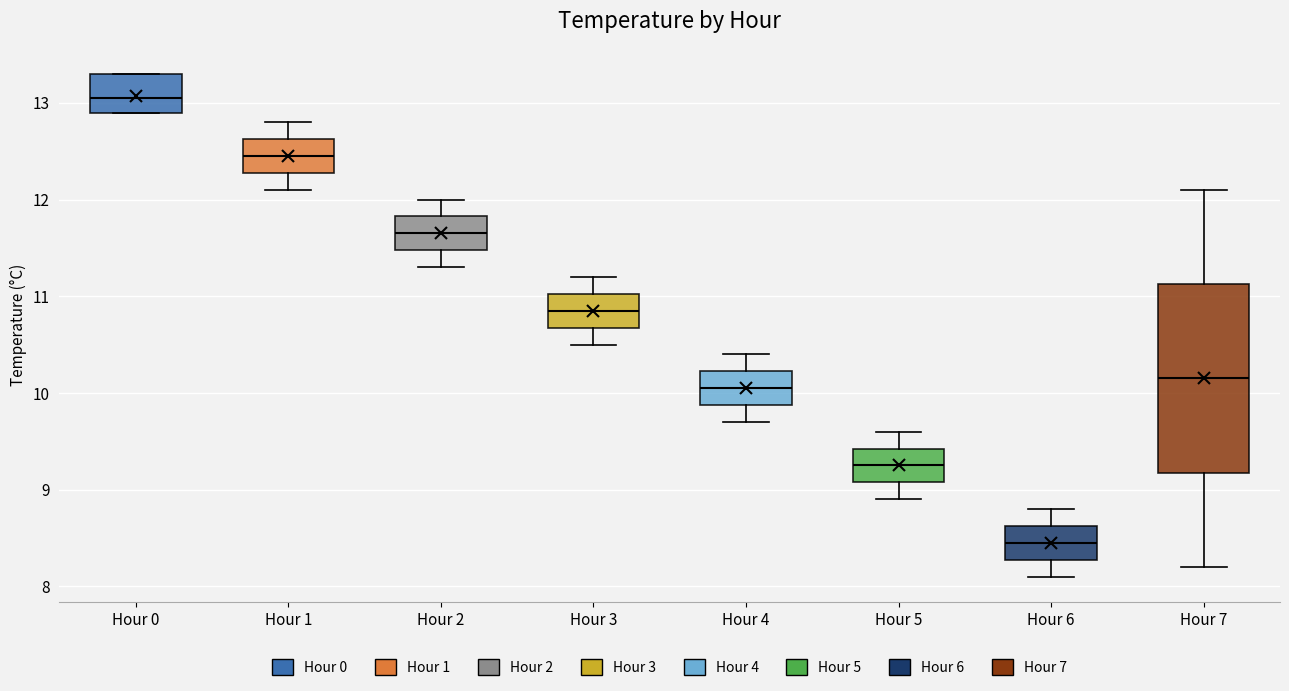

Which box has the lowest median line?

Hour 6